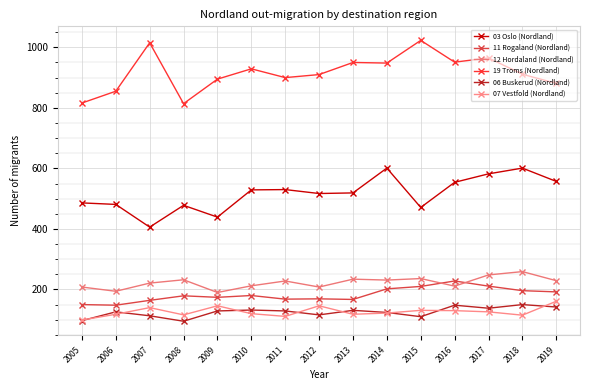

At which label does 07 Vestfold (Nordland) first exceed 122?

2007